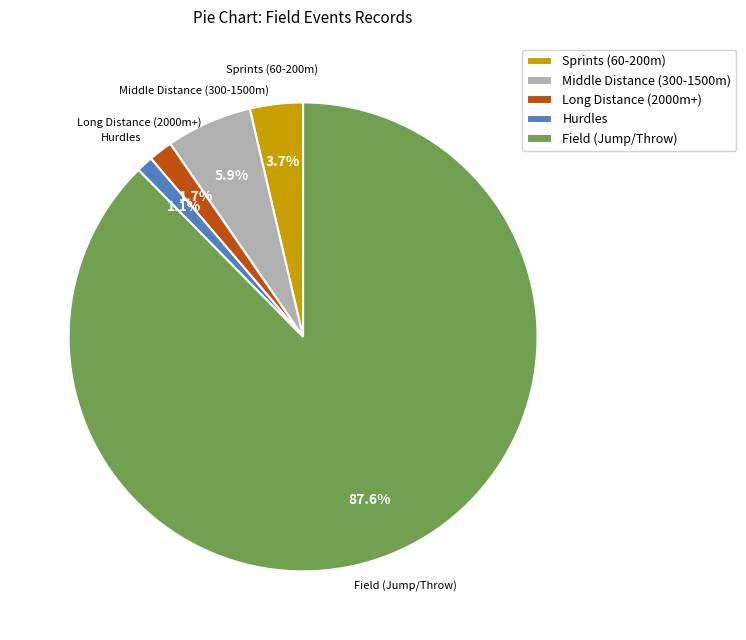

To the nearest percent, what is the average slice percentage?

20%